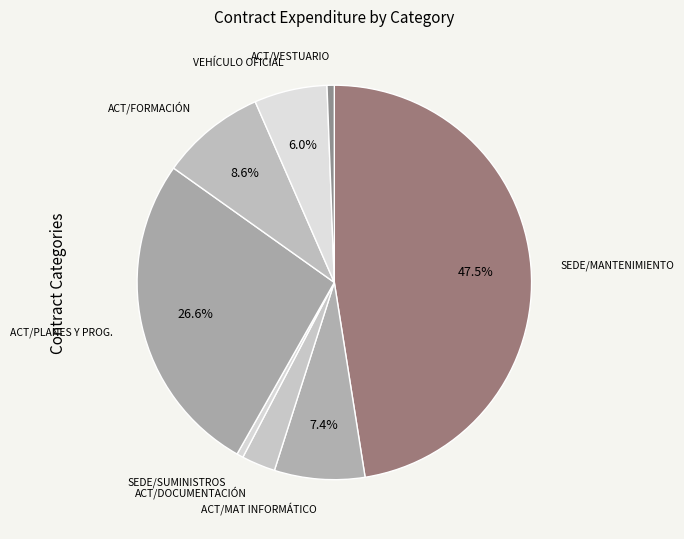

Approximately how many times larger is the value at ACT/PLANES Y PROG. compared to SEDE/SUMINISTROS?

49.8